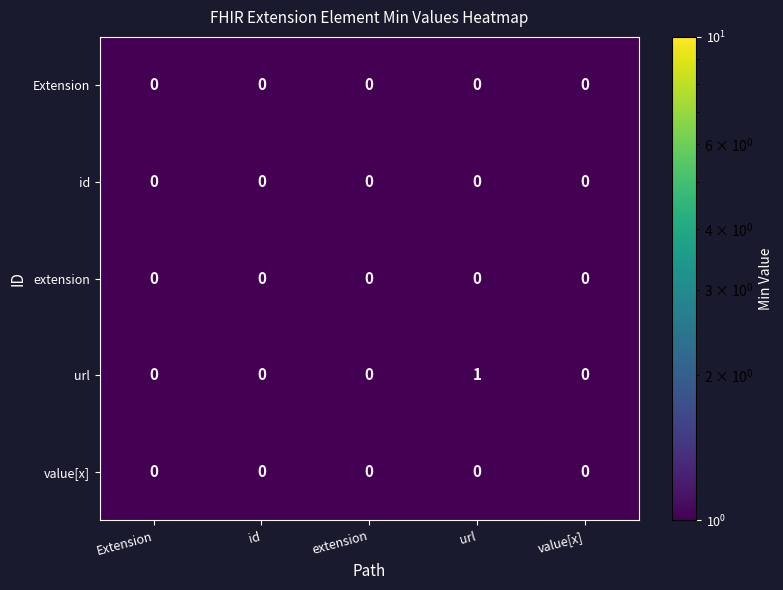

Reading left to right, extract all data points from this chart.

Extension: 0	0	0	0	0
id: 0	0	0	0	0
extension: 0	0	0	0	0
url: 0	0	0	1	0
value[x]: 0	0	0	0	0